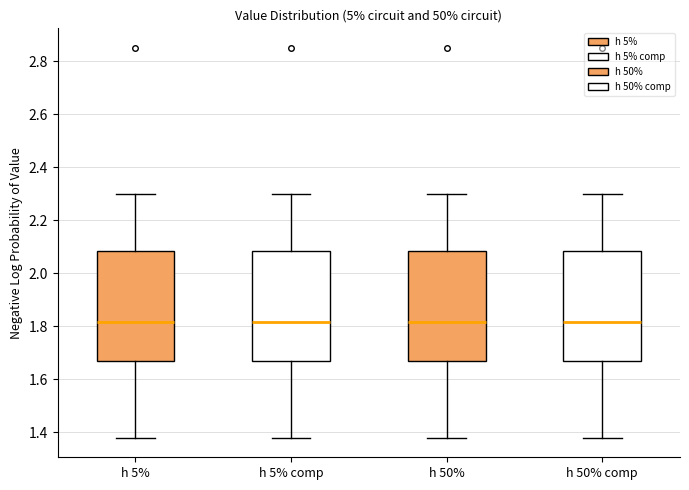

Reading left to right, transcribe this box plot: for each box, give where its median line is, the range the box spans, and where its two whiskers end, as read against the y-axis. The values are not printed on the chart, so give them approximately, as read against the axis.

h 5%: median 1.82, box 1.68 to 2.08, whiskers 1.38 to 2.30
h 5% comp: median 1.82, box 1.68 to 2.08, whiskers 1.38 to 2.30
h 50%: median 1.82, box 1.68 to 2.08, whiskers 1.38 to 2.30
h 50% comp: median 1.82, box 1.68 to 2.08, whiskers 1.38 to 2.30